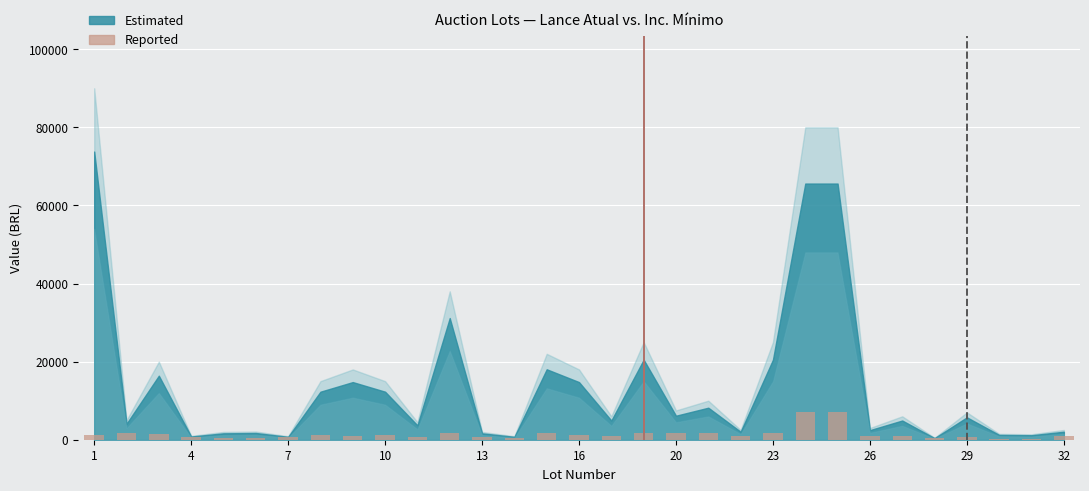

What is the maximum value shown in the chart?

7200.0